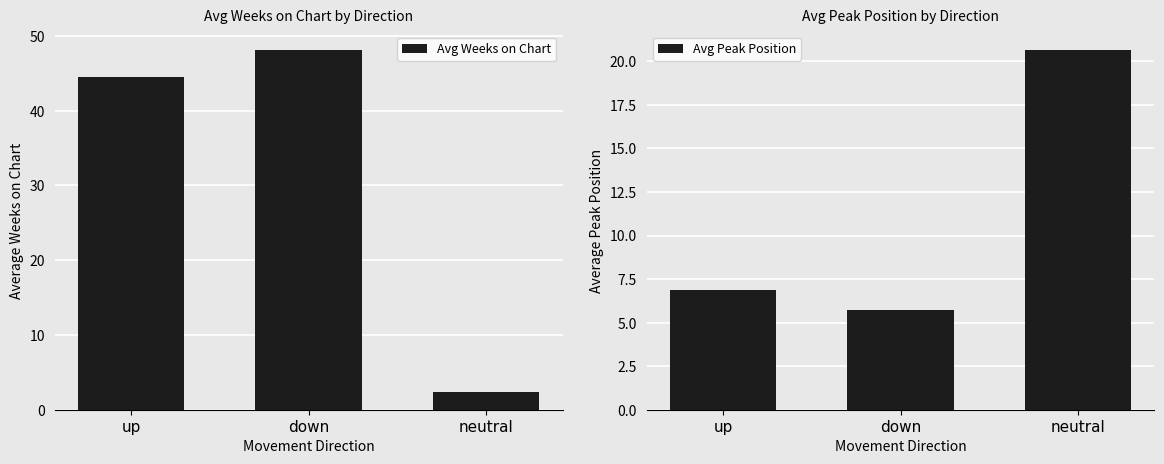

What is the sum of all Avg Peak Position values?

33.3